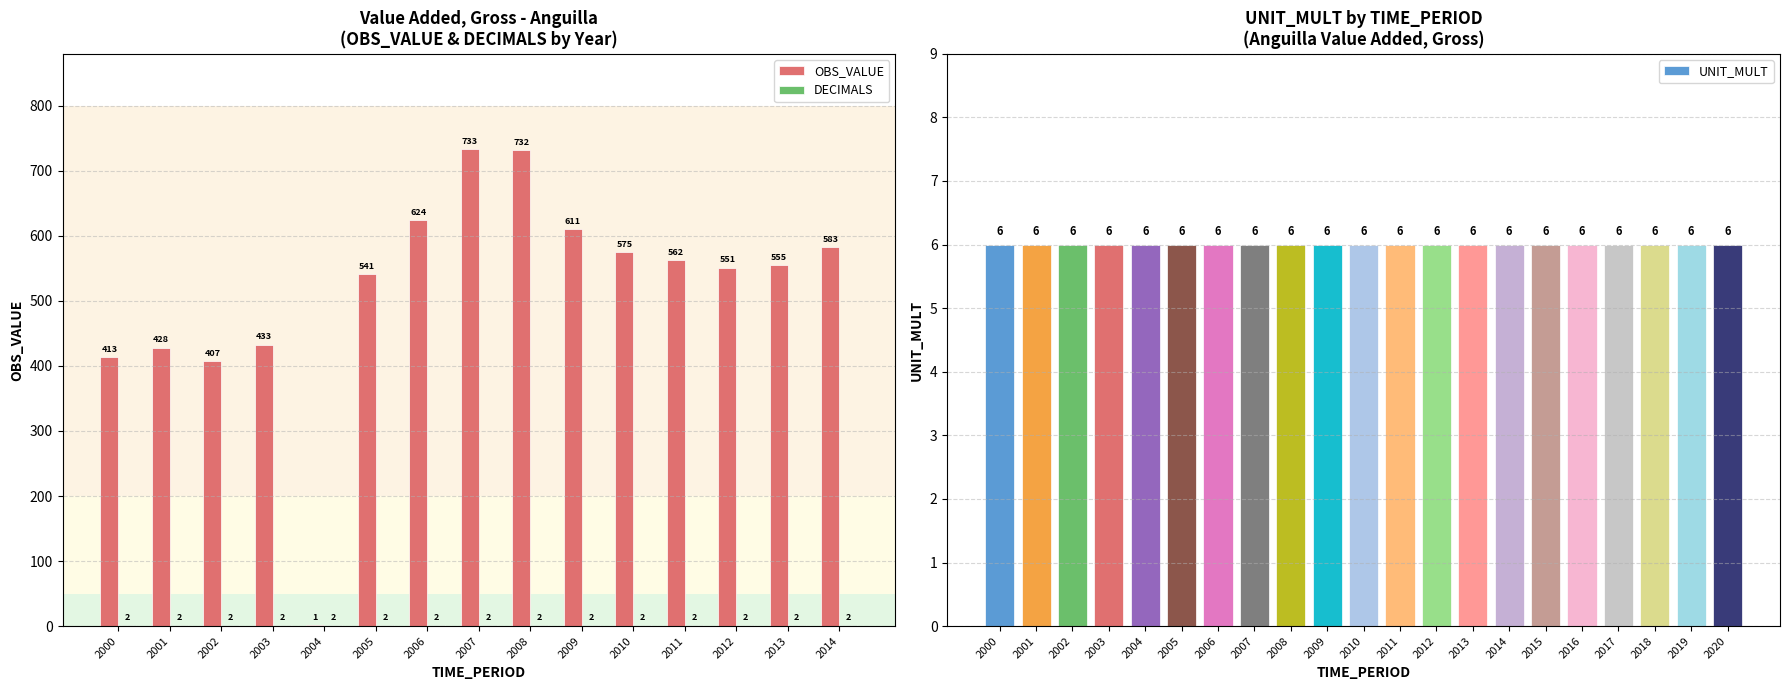

The value of OBS_VALUE at 2000 is 413.3. True or false?

True